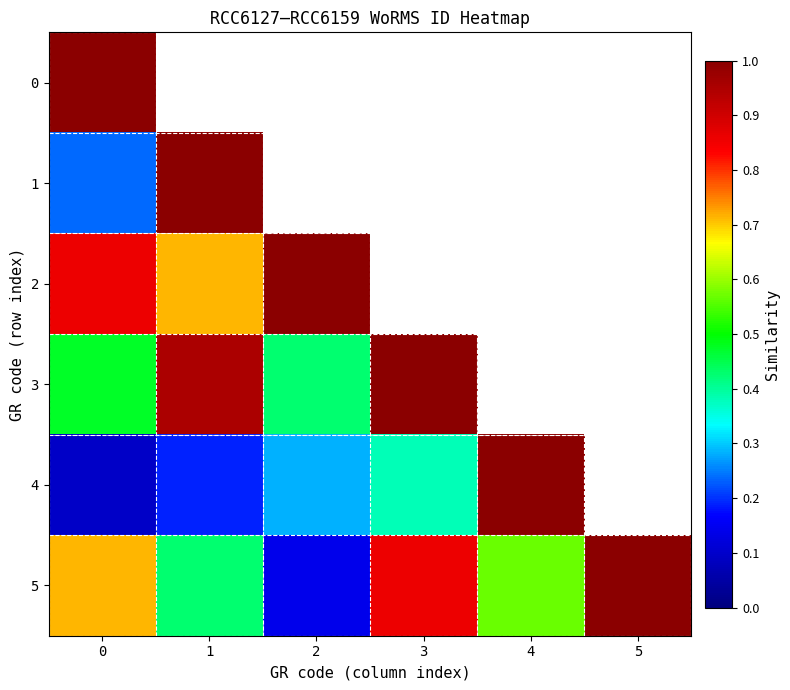

Which category has the lowest value across all series?

4